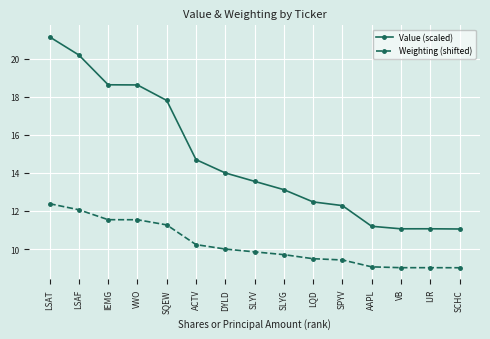

What is the sum of all Weighting (shifted) values?

153.6